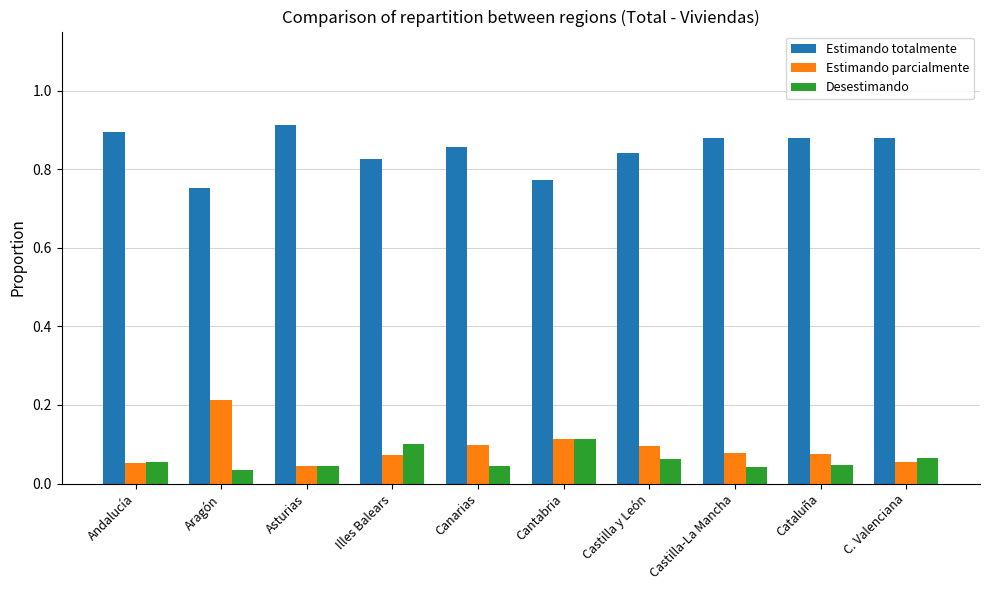

Is it true that Desestimando equals 0.1 at Castilla y León?

True